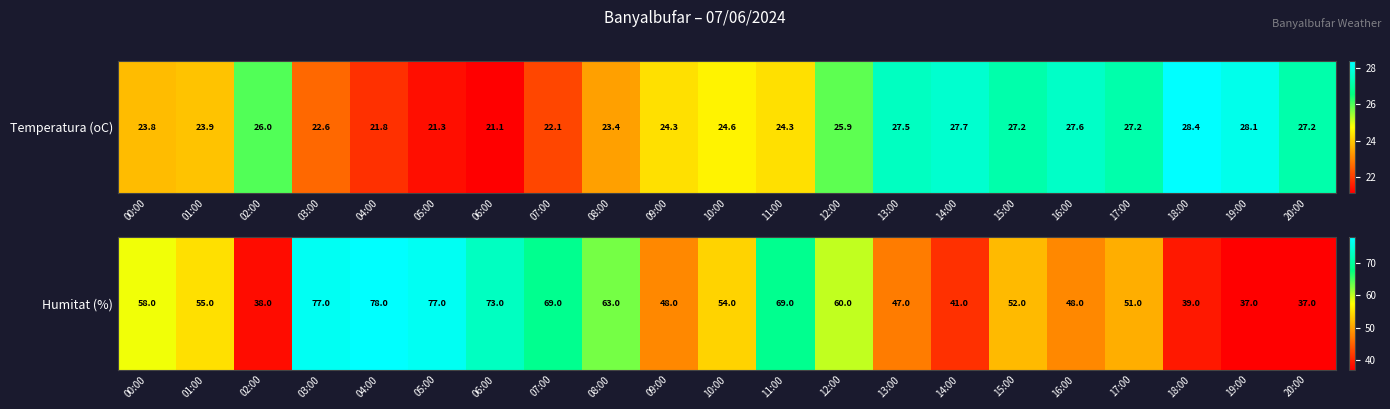

Approximately how many times larger is the value at 17:00 compared to 12:00?

0.8